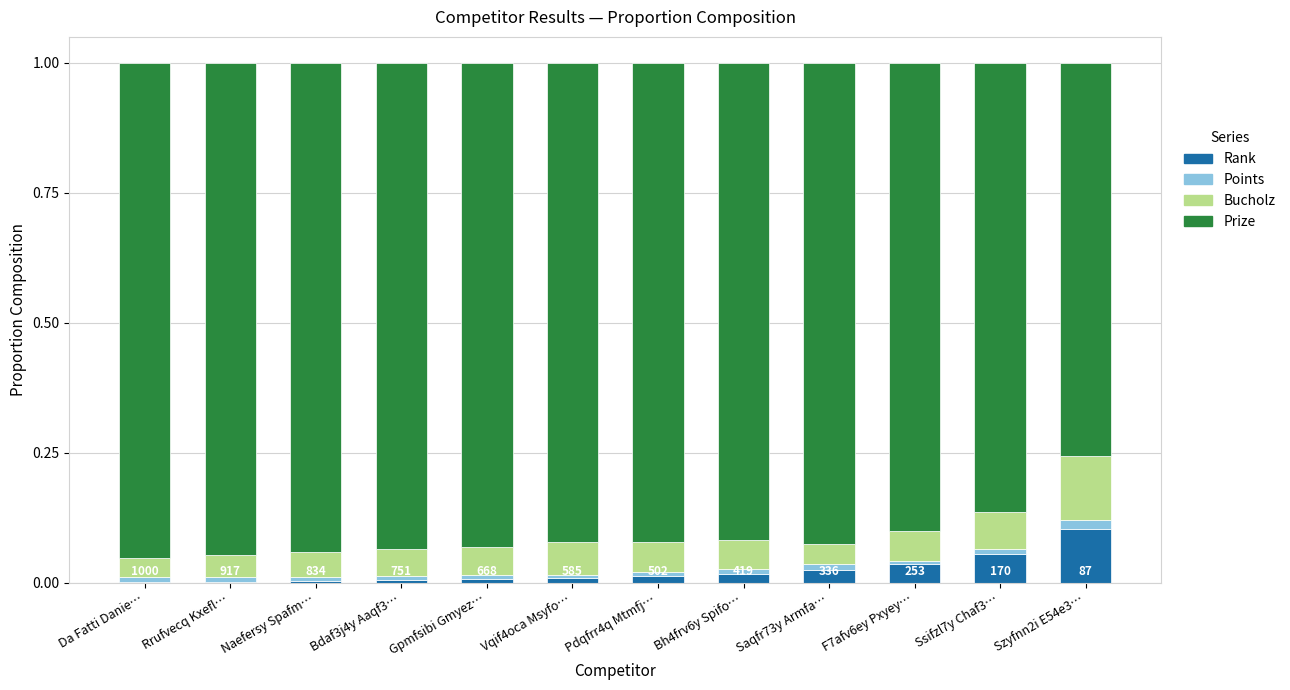

Is it true that Rank equals 0.0 at Pdqfrr4q Mtmfj…?

True